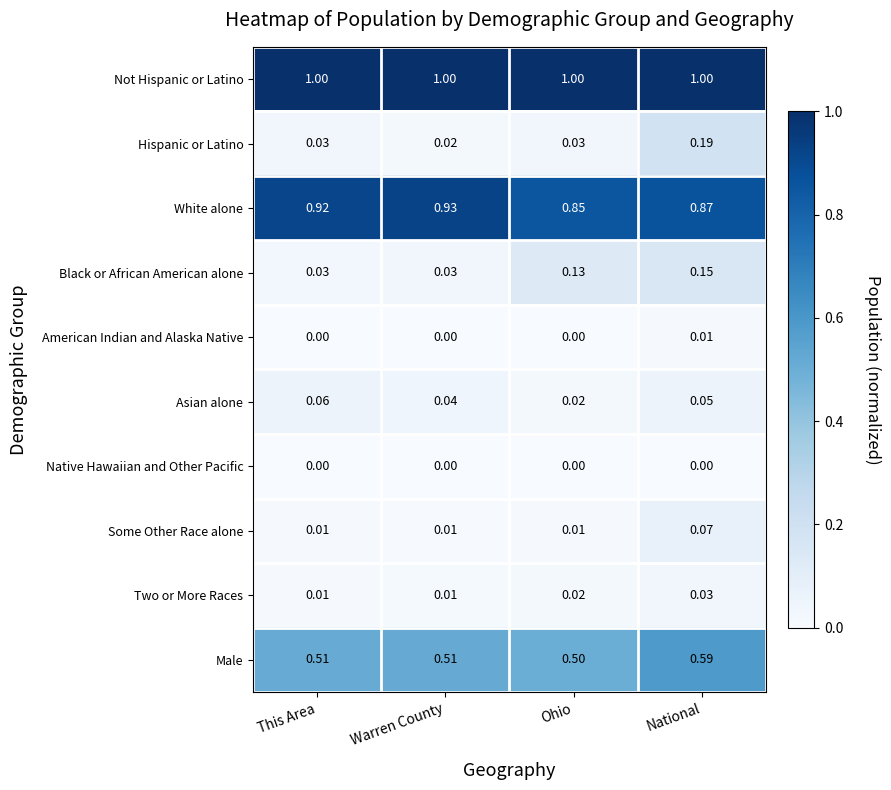

At which label does Hispanic or Latino reach its peak?

National